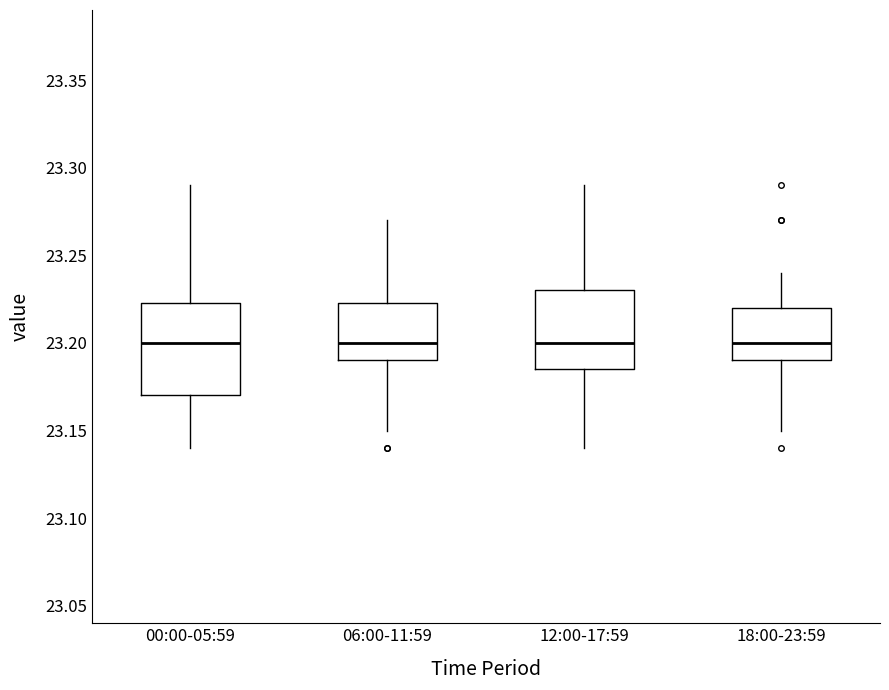

Where does the lower whisker of the box for 06:00-11:59 end on the y-axis? The values are not printed on the chart, so give them approximately, as read against the axis.

23.150